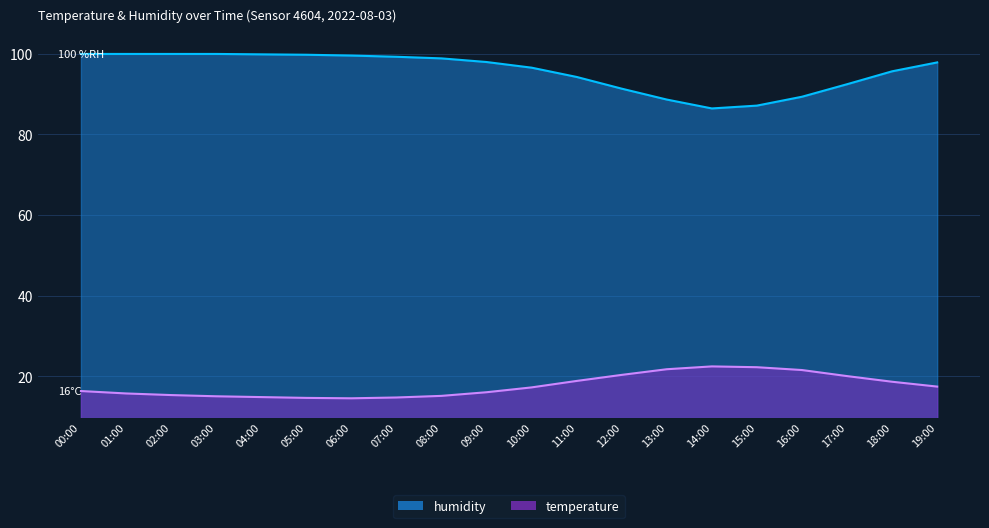

What are all the series names shown in the legend?

temperature, humidity